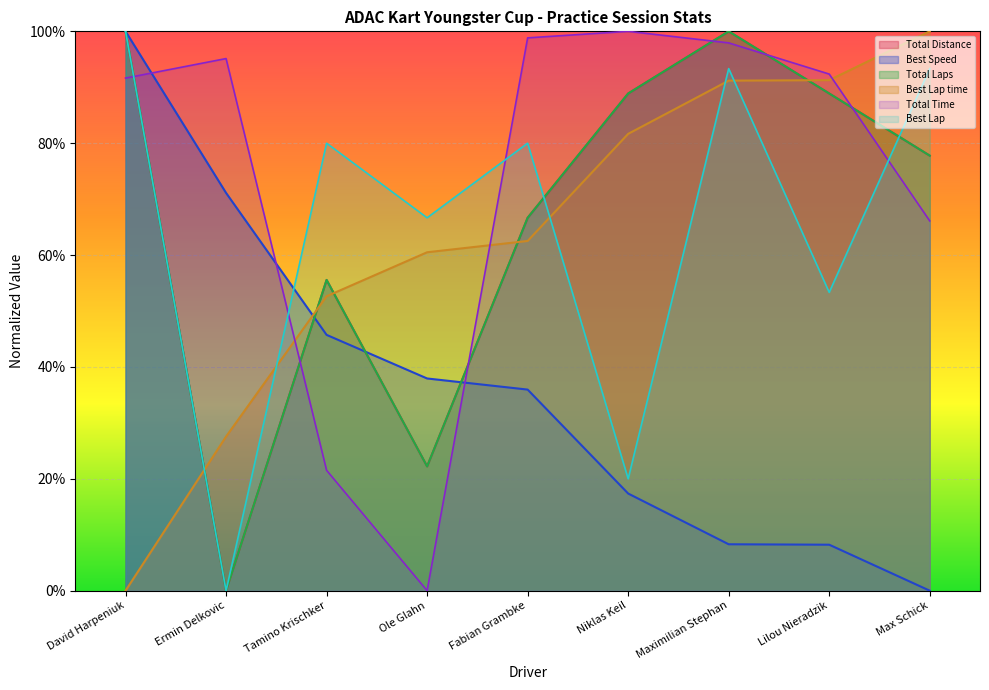

How many values in Total Time are above zero?

8